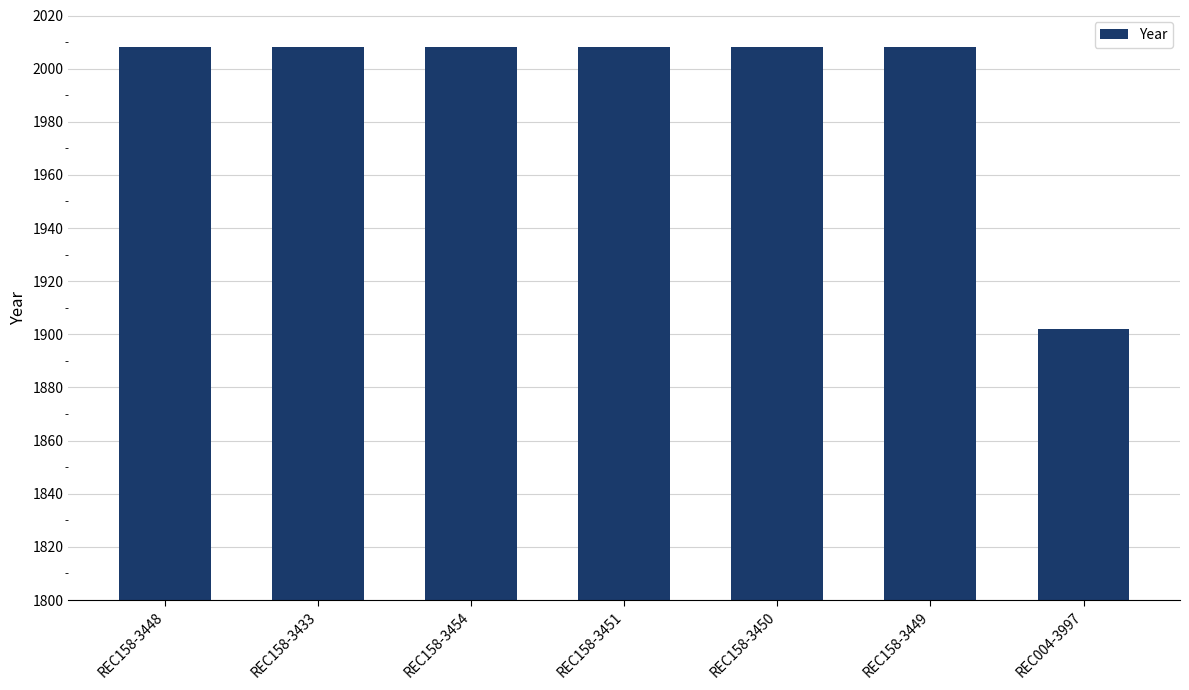

What position from the left is REC158-3449?

6